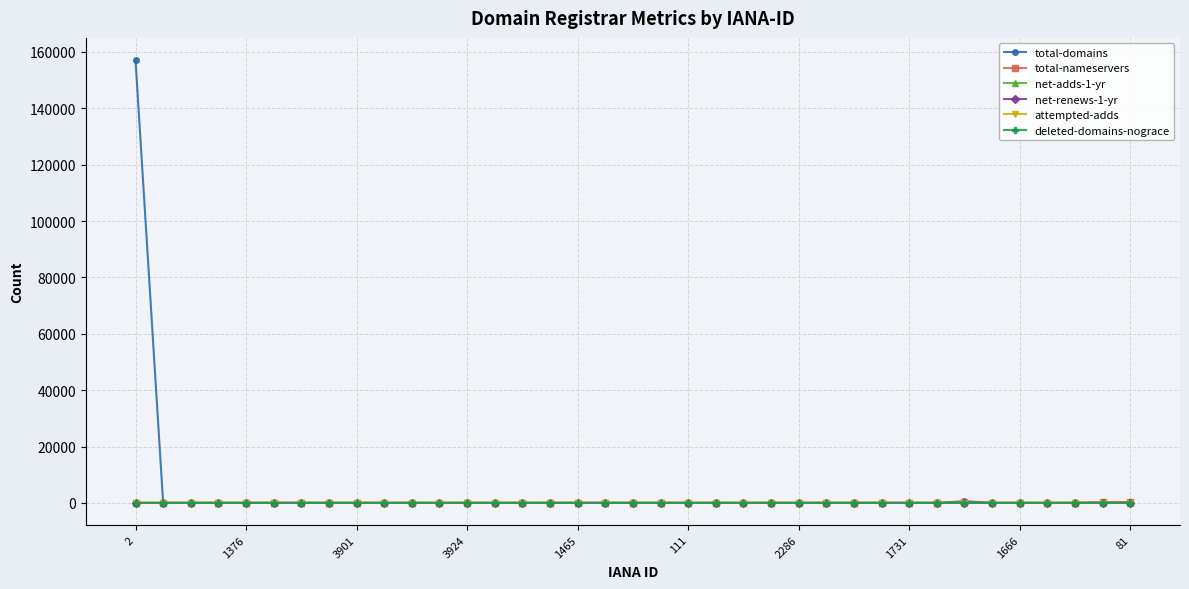

Which series has the largest range (max minus min)?

total-domains